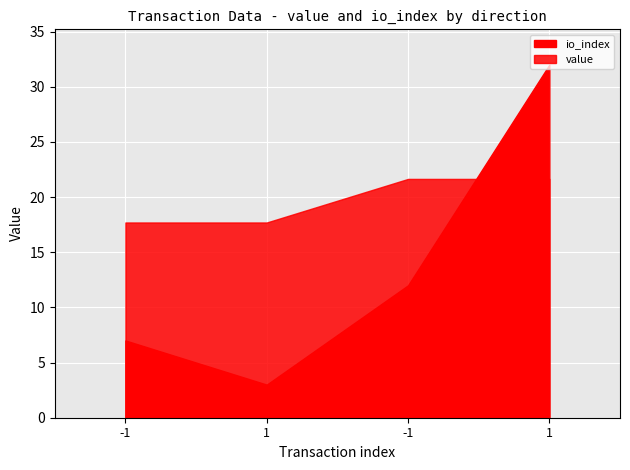

What is the label of the 2nd point from the right?

-1